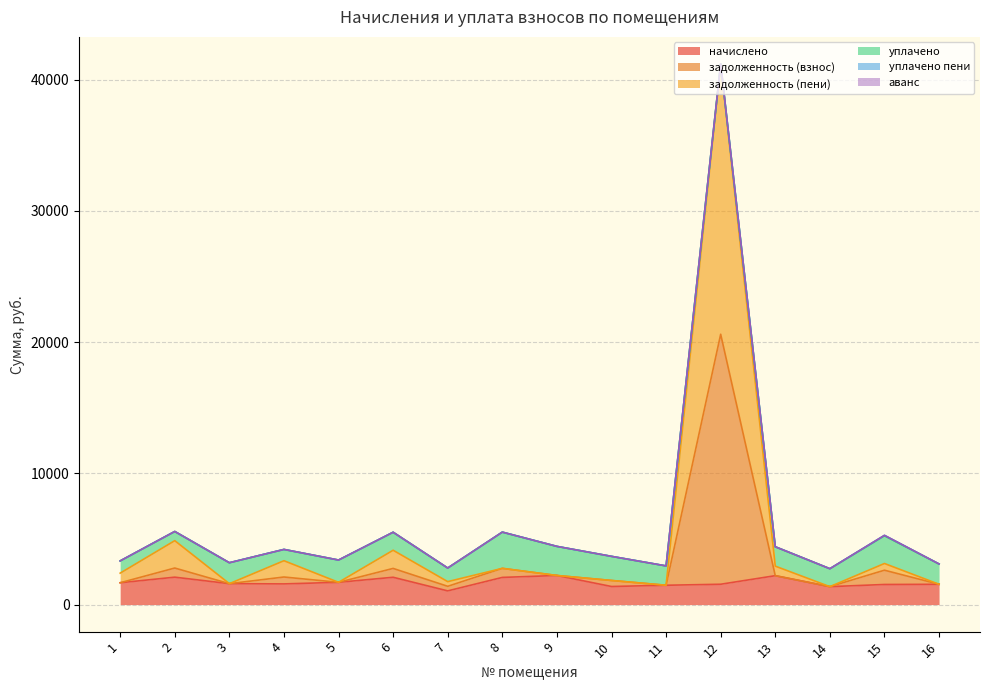

True or false: задолженность (взнос) and начислено intersect in this chart.

False